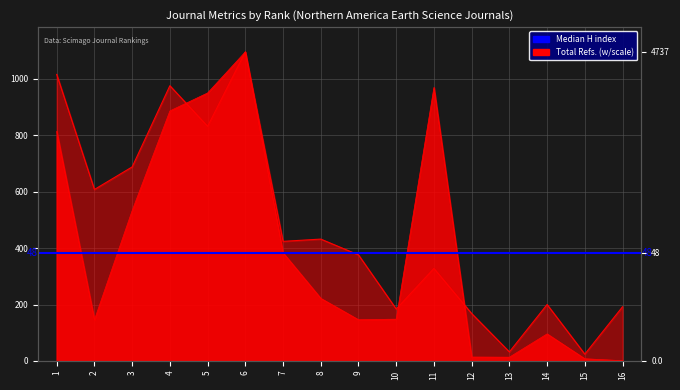

What is the difference between the highest and lowest values at 2?

462.0